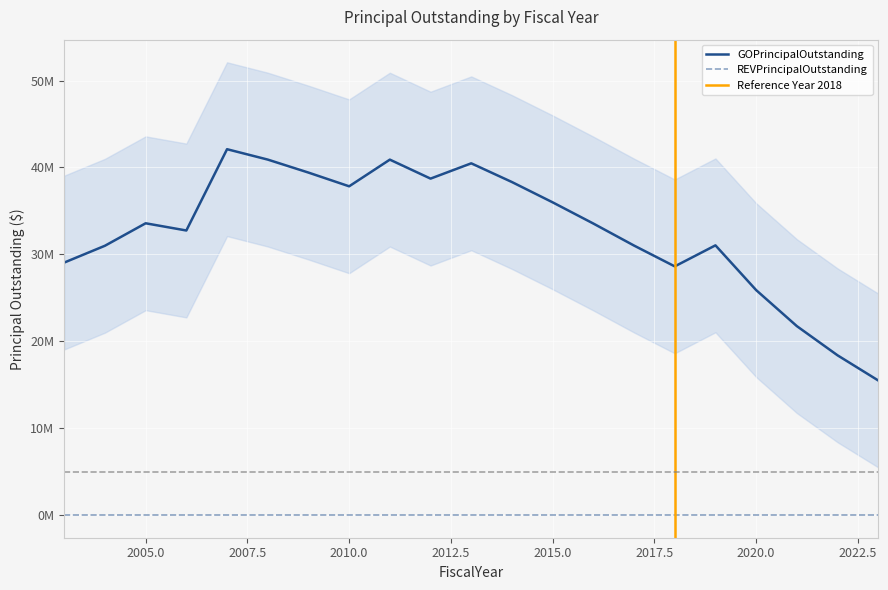

Does the chart display data point markers on the line(s)?

No